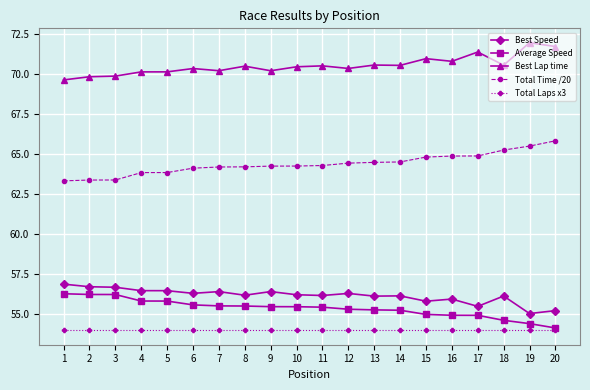

True or false: Best Speed and Best Lap time intersect in this chart.

False